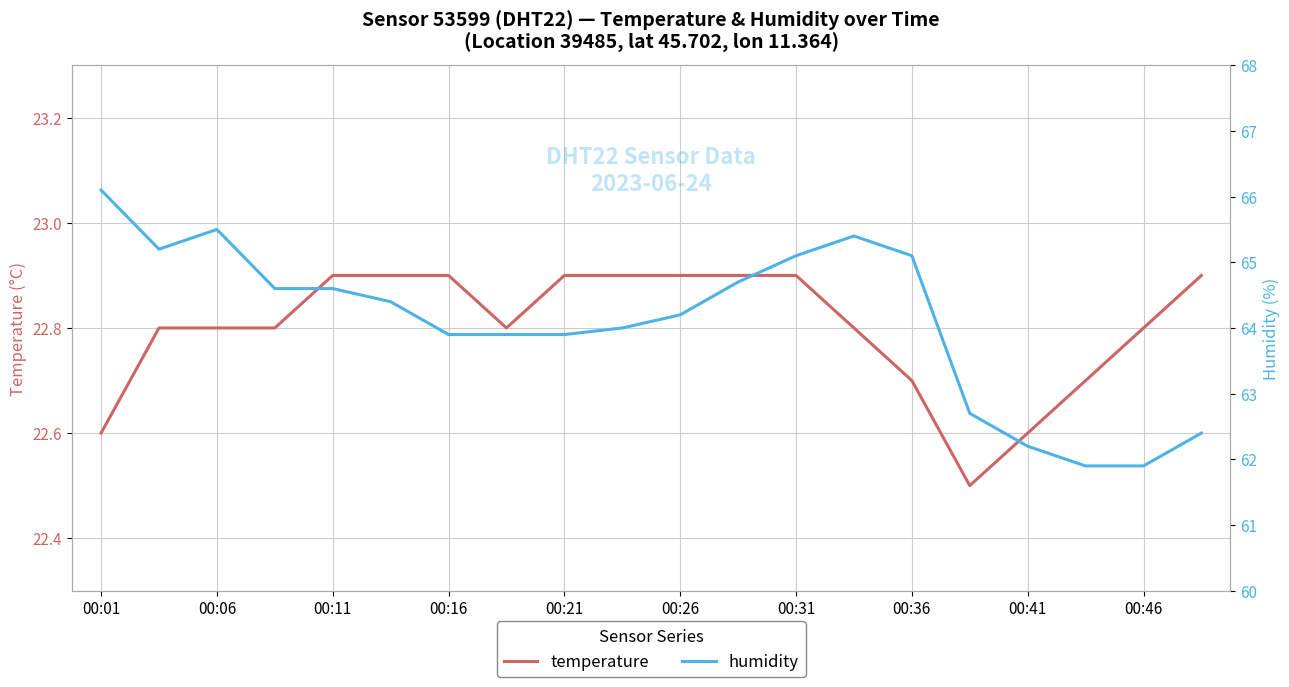

At which label does humidity first exceed 64?

00:01